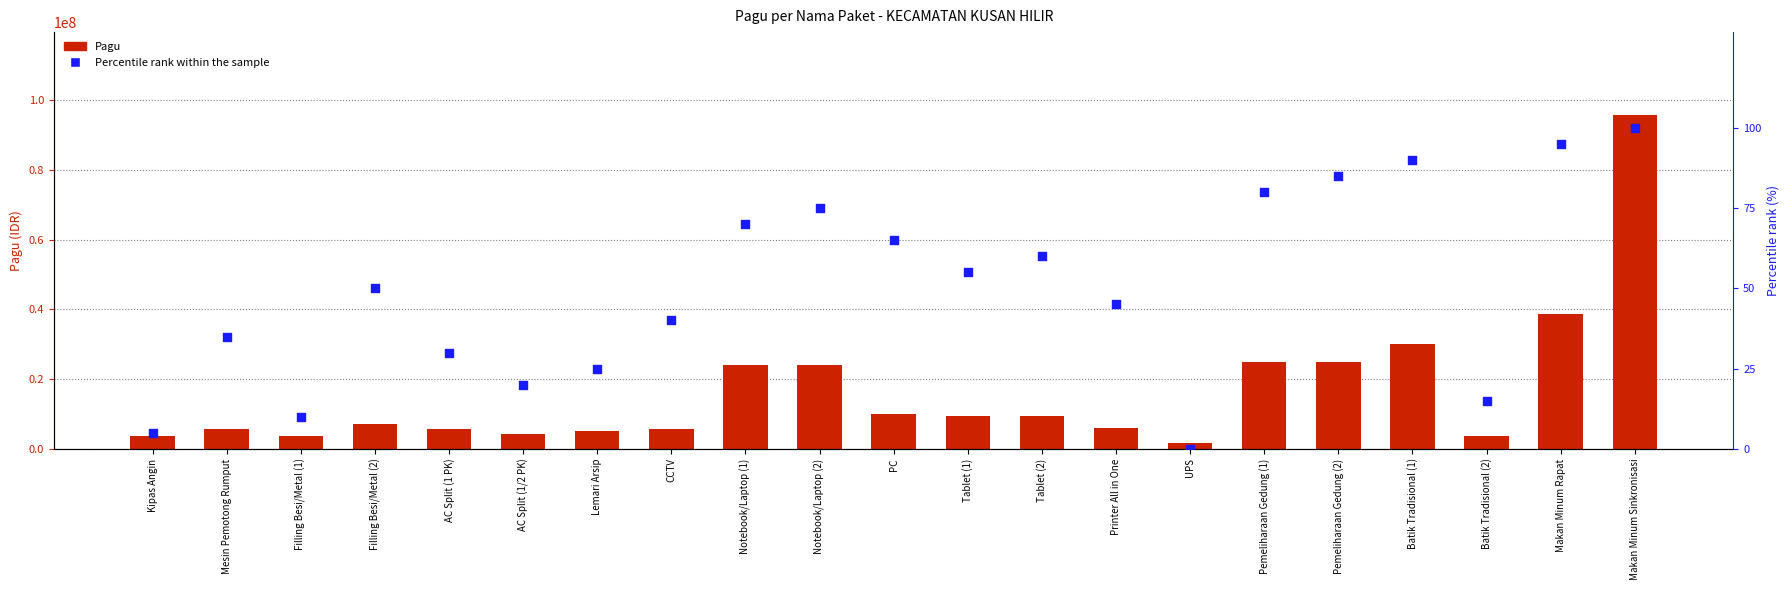

Which series has the largest total across all categories?

Pagu